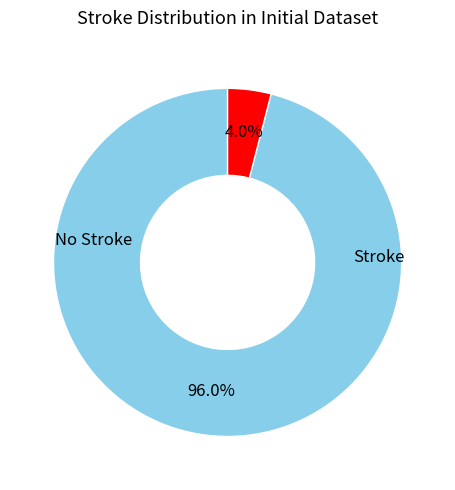

Does any single category account for the majority?

Yes